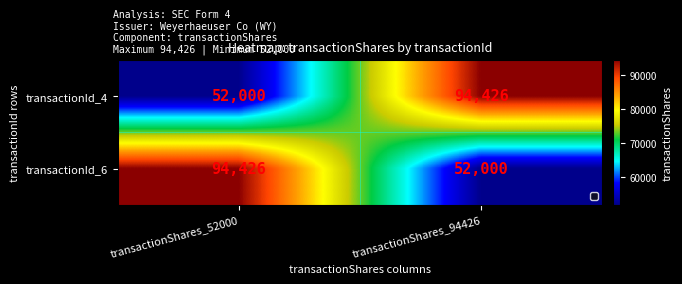

Reading left to right, list all the values displayed in this chart.

transactionId_4: 52000	94426
transactionId_6: 94426	52000